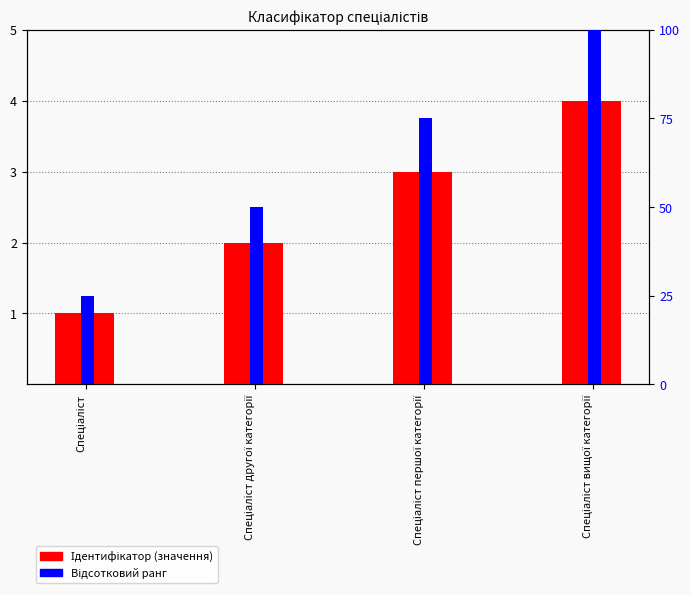

Is the value of Ідентифікатор (значення) at Спеціаліст вищої категорії greater than the value of Відсотковий ранг at Спеціаліст другої категорії?

No